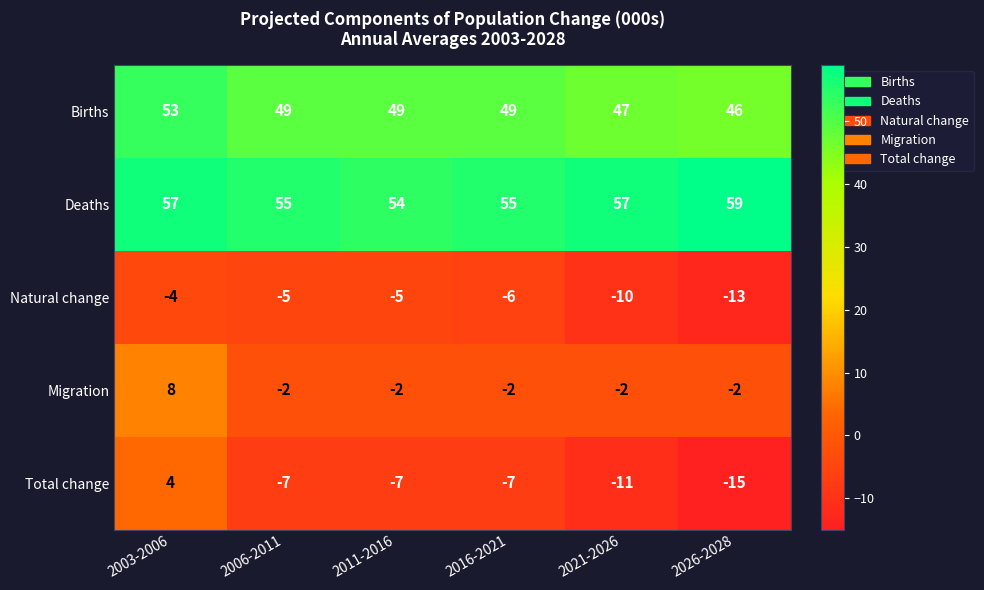

Between 2021-2026 and 2026-2028, which series saw the biggest shift?

Total change